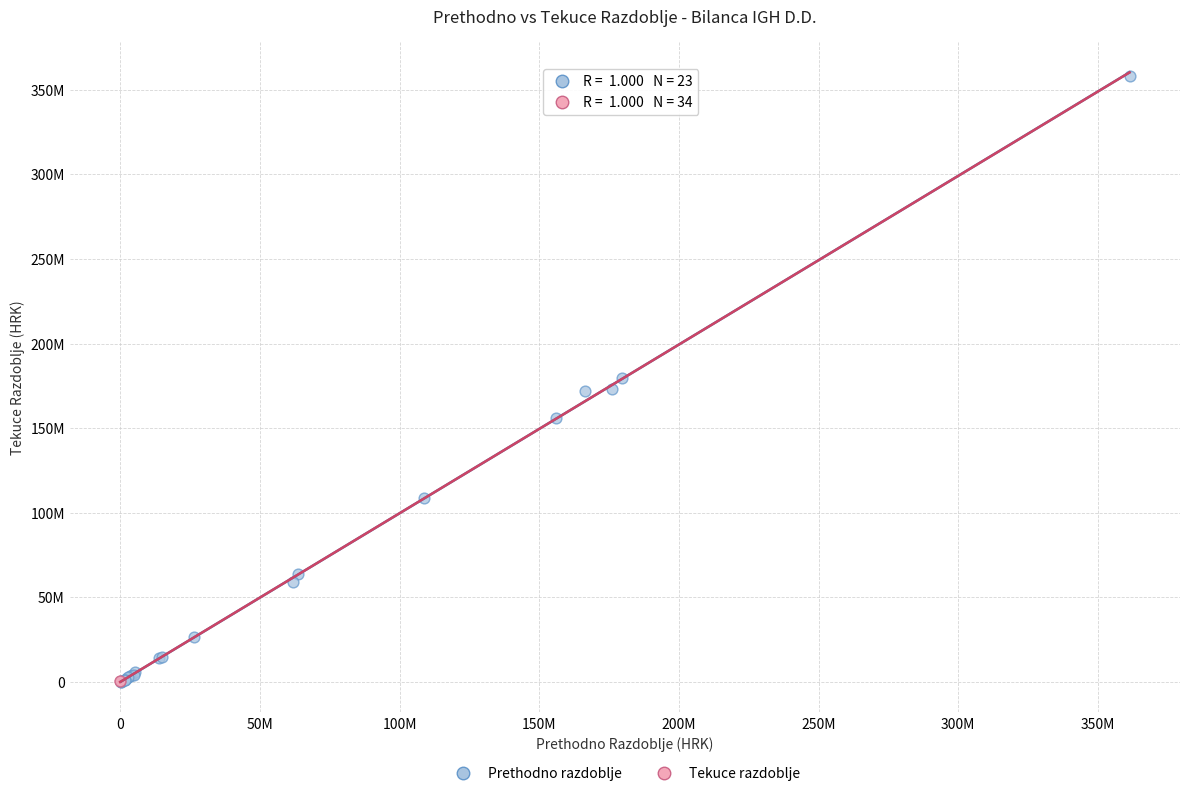

What are all the series names shown in the legend?

Prethodno razdoblje, Tekuce razdoblje